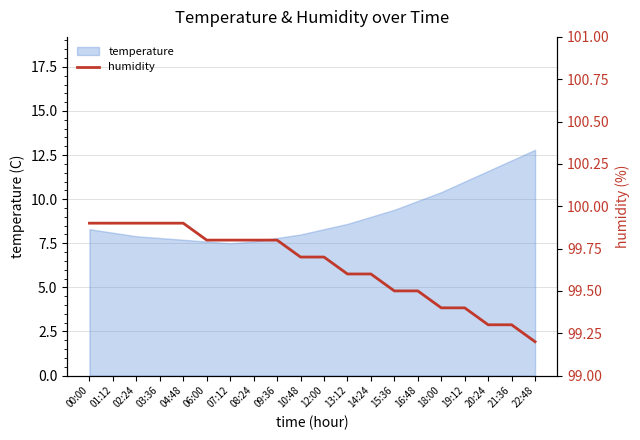

The chart shows a value of 99.6 at 14:24. True or false?

True